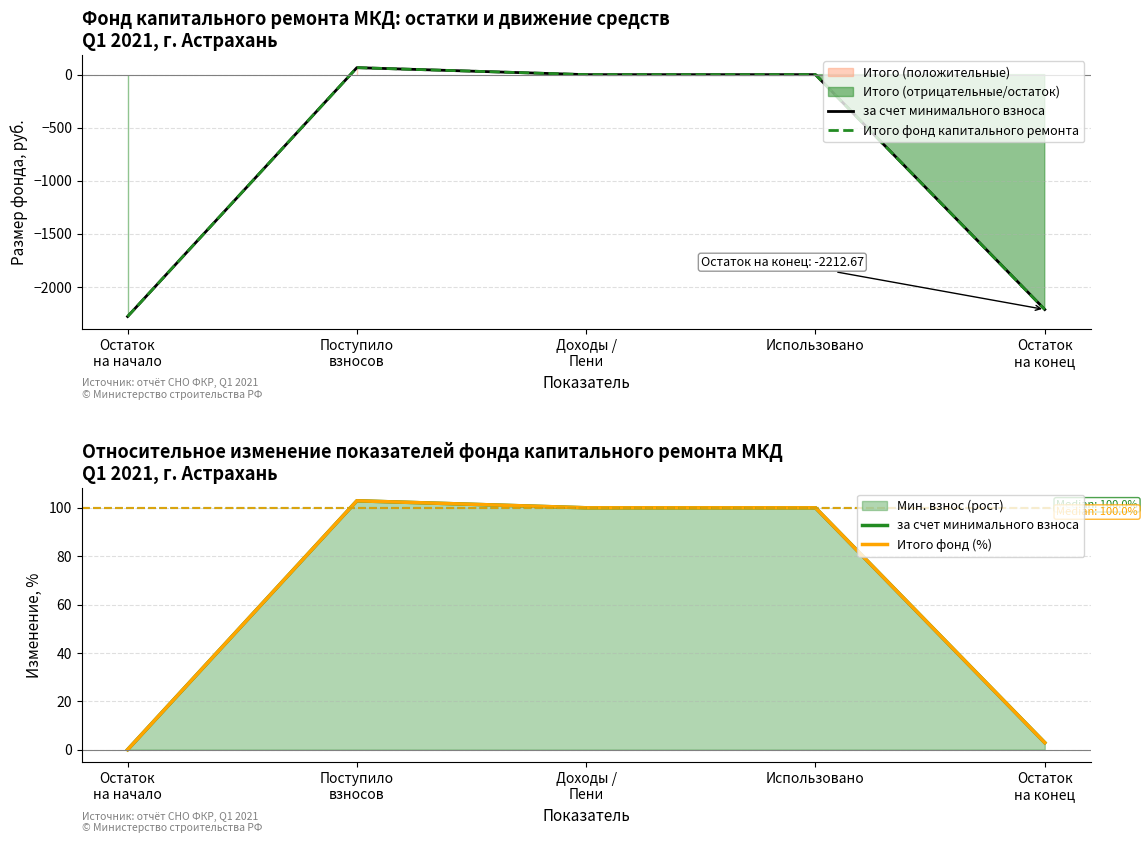

What is the minimum value shown in the chart?

-2278.6